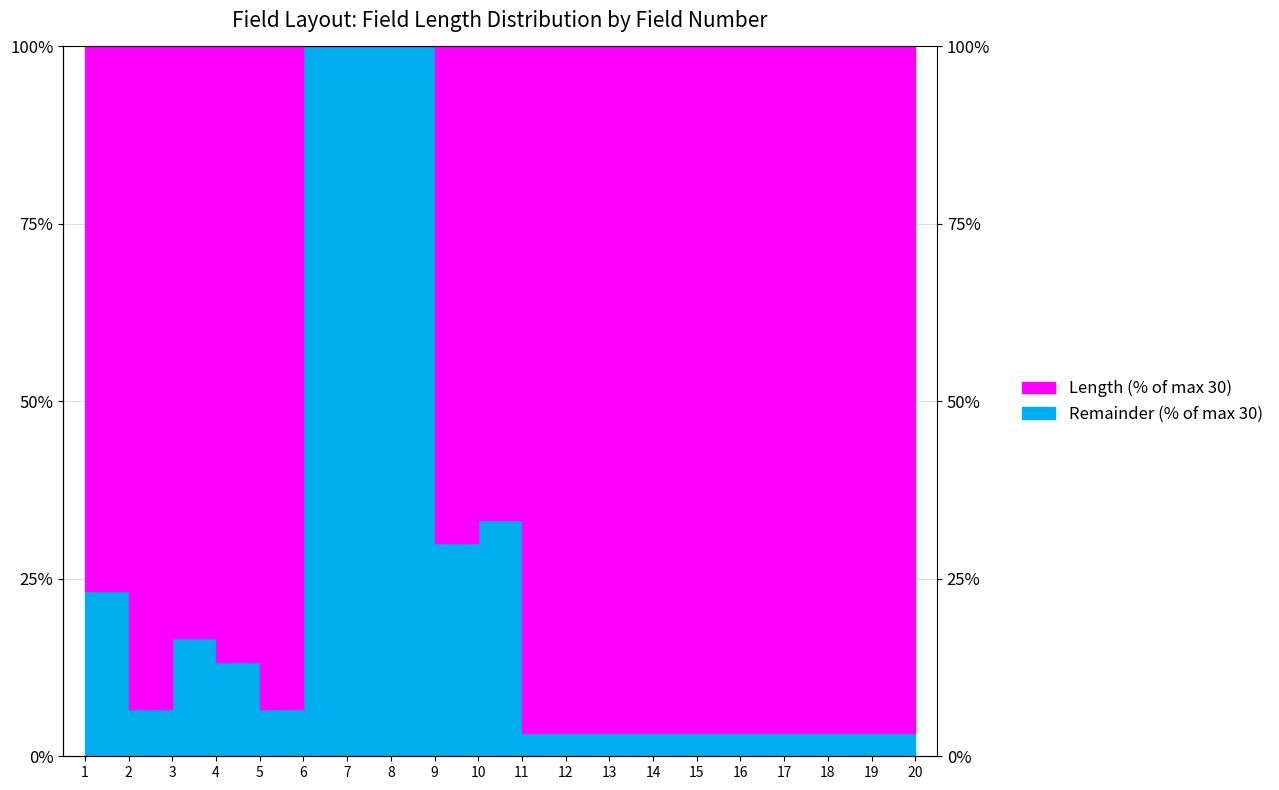

True or false: the data shows 33.3 at 10.

True